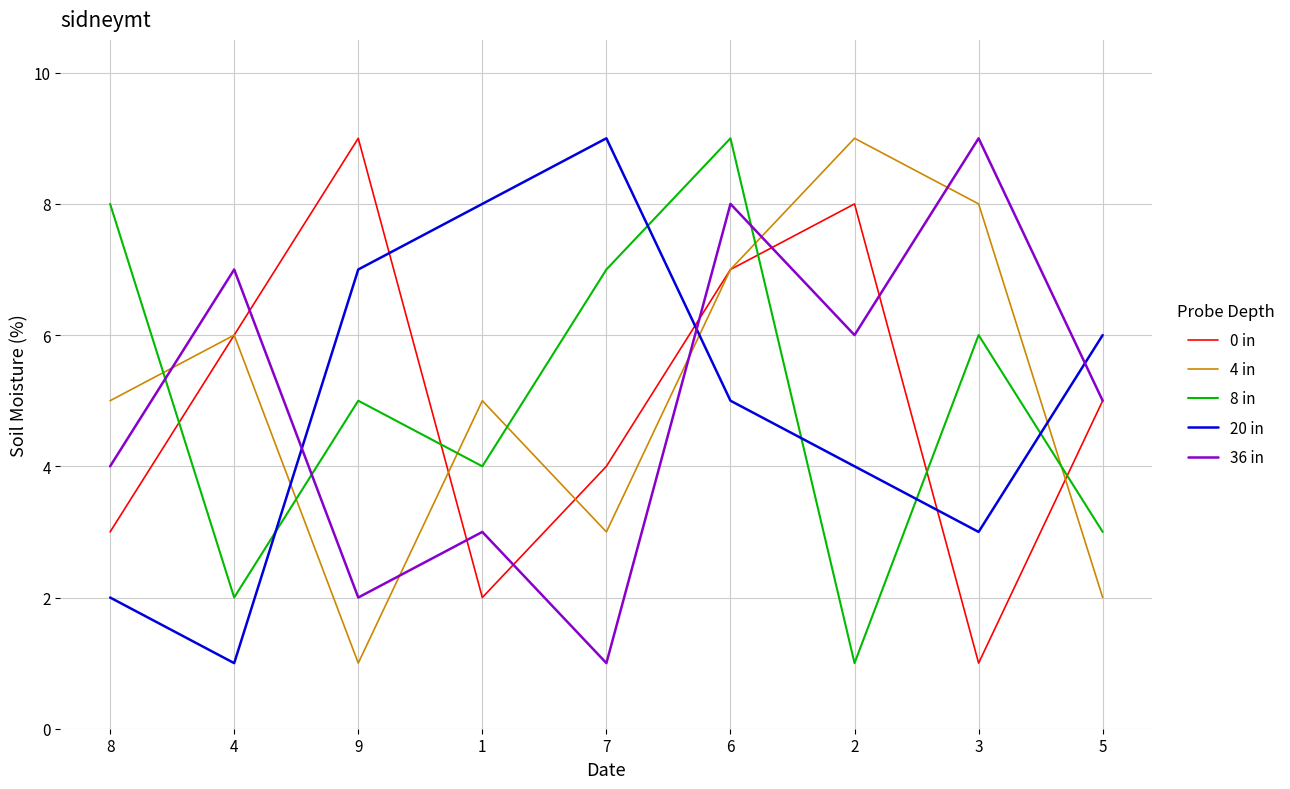

Which series changed the most between 1 and 2?

0 in